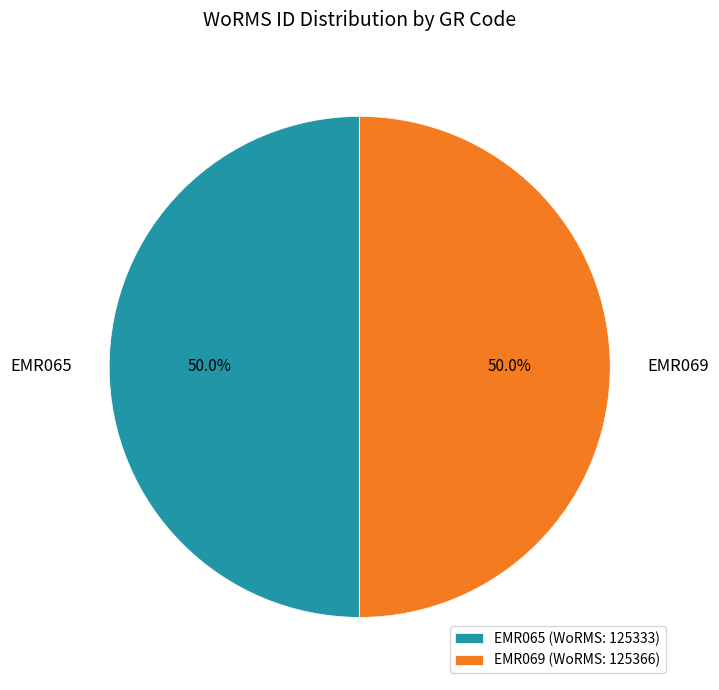

What portion of the pie excludes EMR065?

50.0%